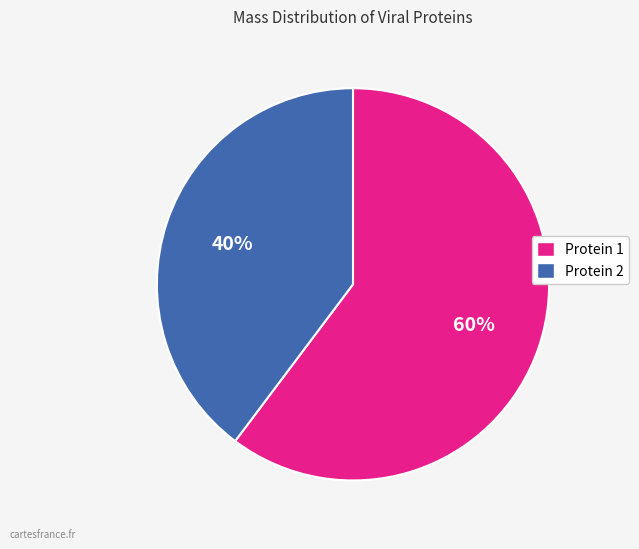

Is there any slice that represents more than half of the pie?

Yes